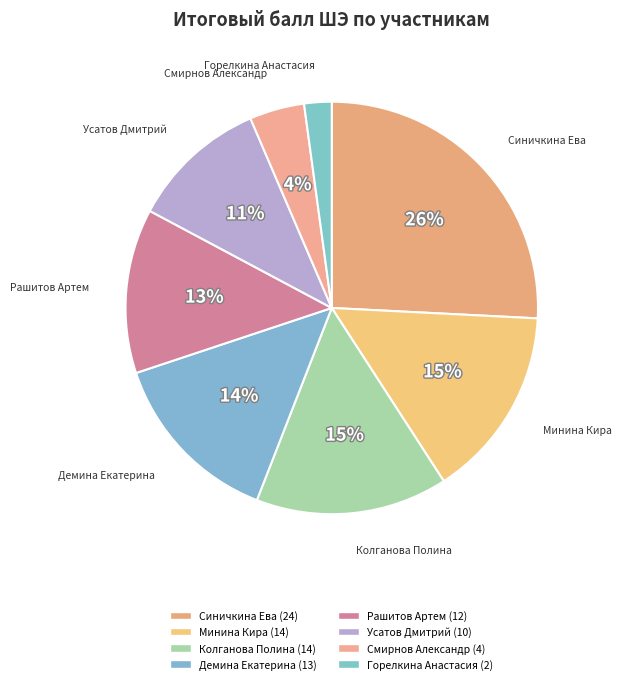

True or false: Усатов Дмитрий accounts for 18% of the total.

False